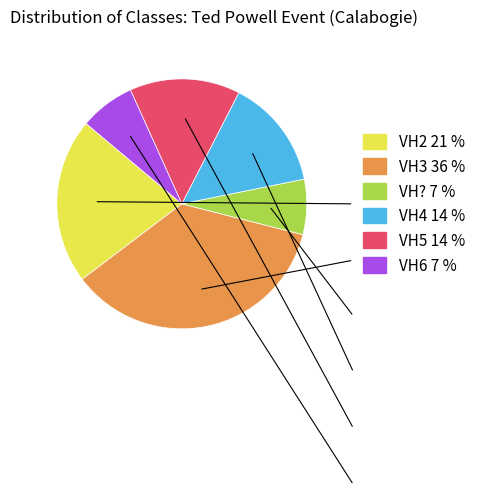

How many slices are in this pie chart?

6